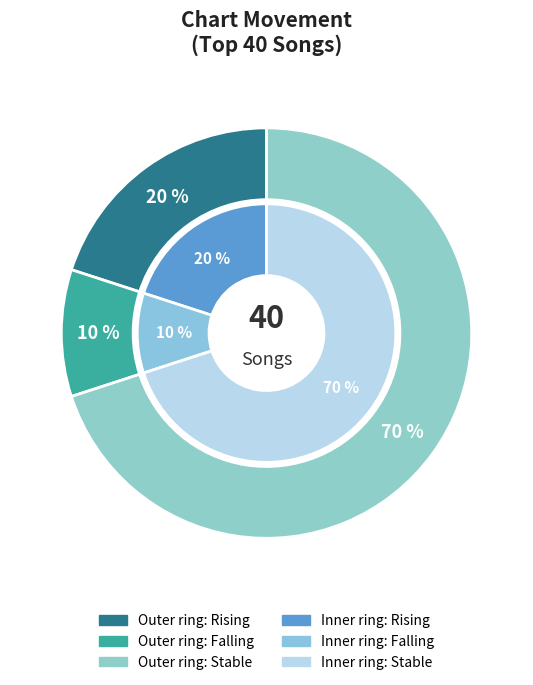

The - slice represents 63% of the pie. True or false?

False